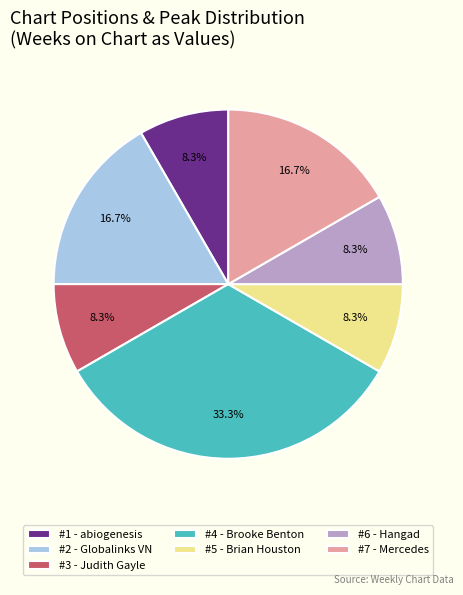

What portion of the pie excludes #5 - Brian Houston?

91.7%